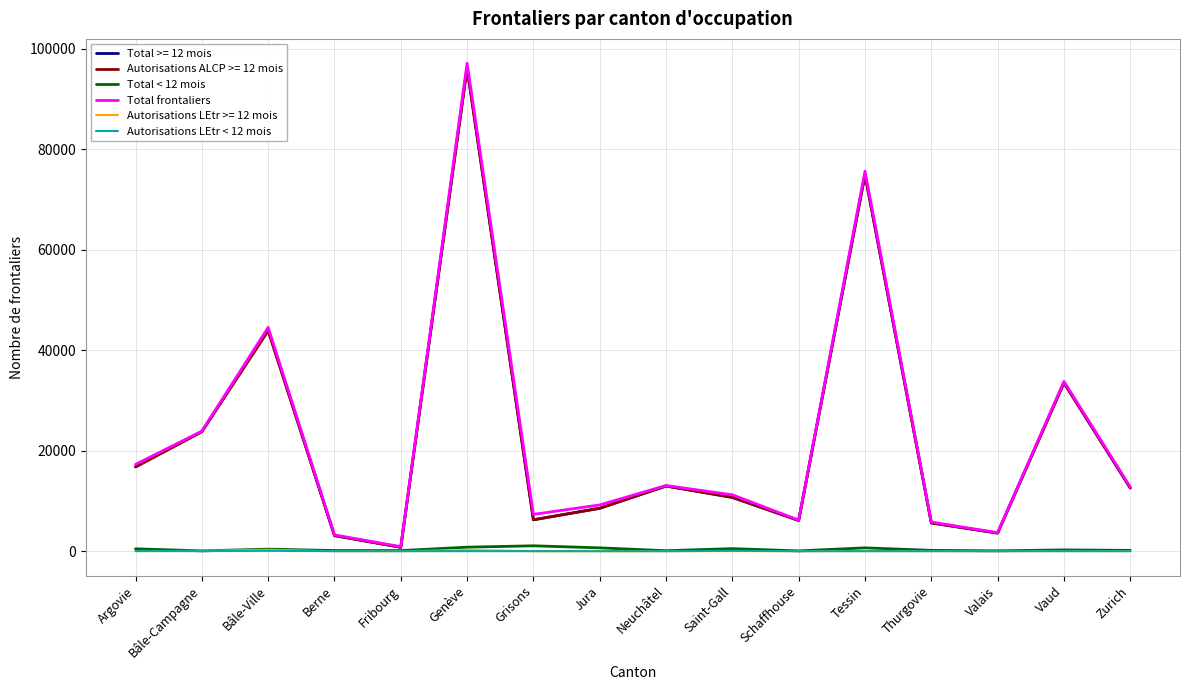

What is the total value across all series at Zurich?

38138